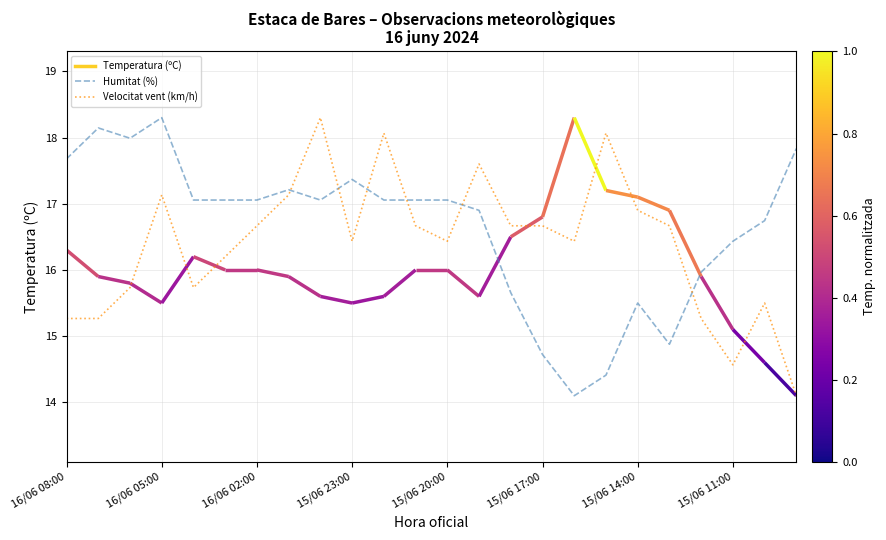

The Velocitat vent (km/h) series shows 16.9 at 15/06 14:00. True or false?

True